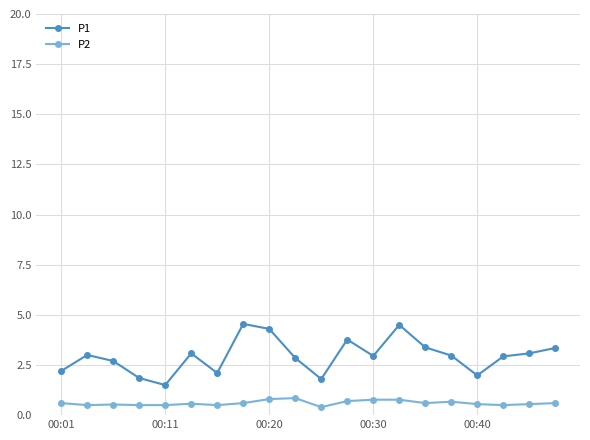

What is the value of the P1 point at the 17th from the left?

2.0